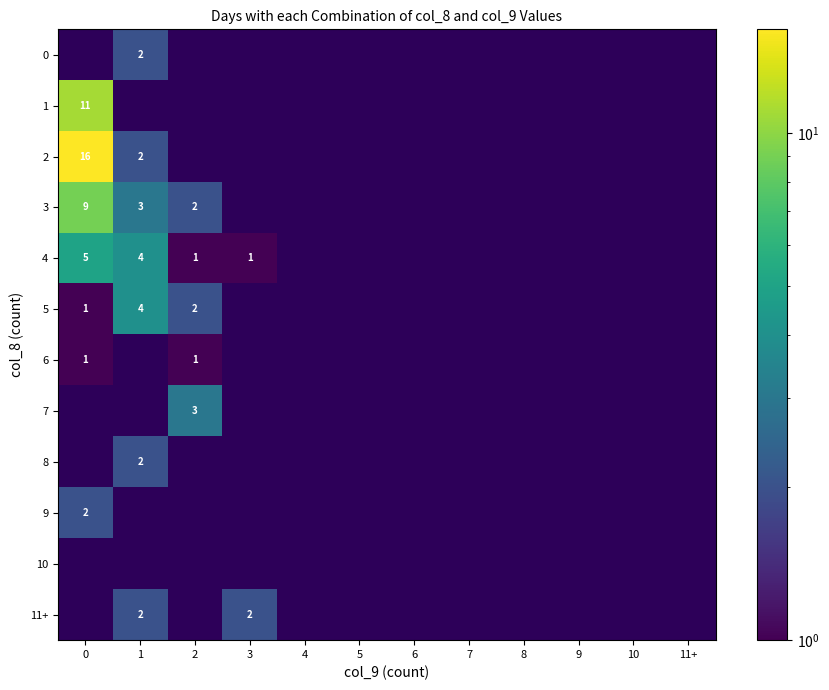

List the labels in order of 2 value, smallest first.

2, 3, 4, 5, 6, 7, 8, 9, 10, 11+, 1, 0